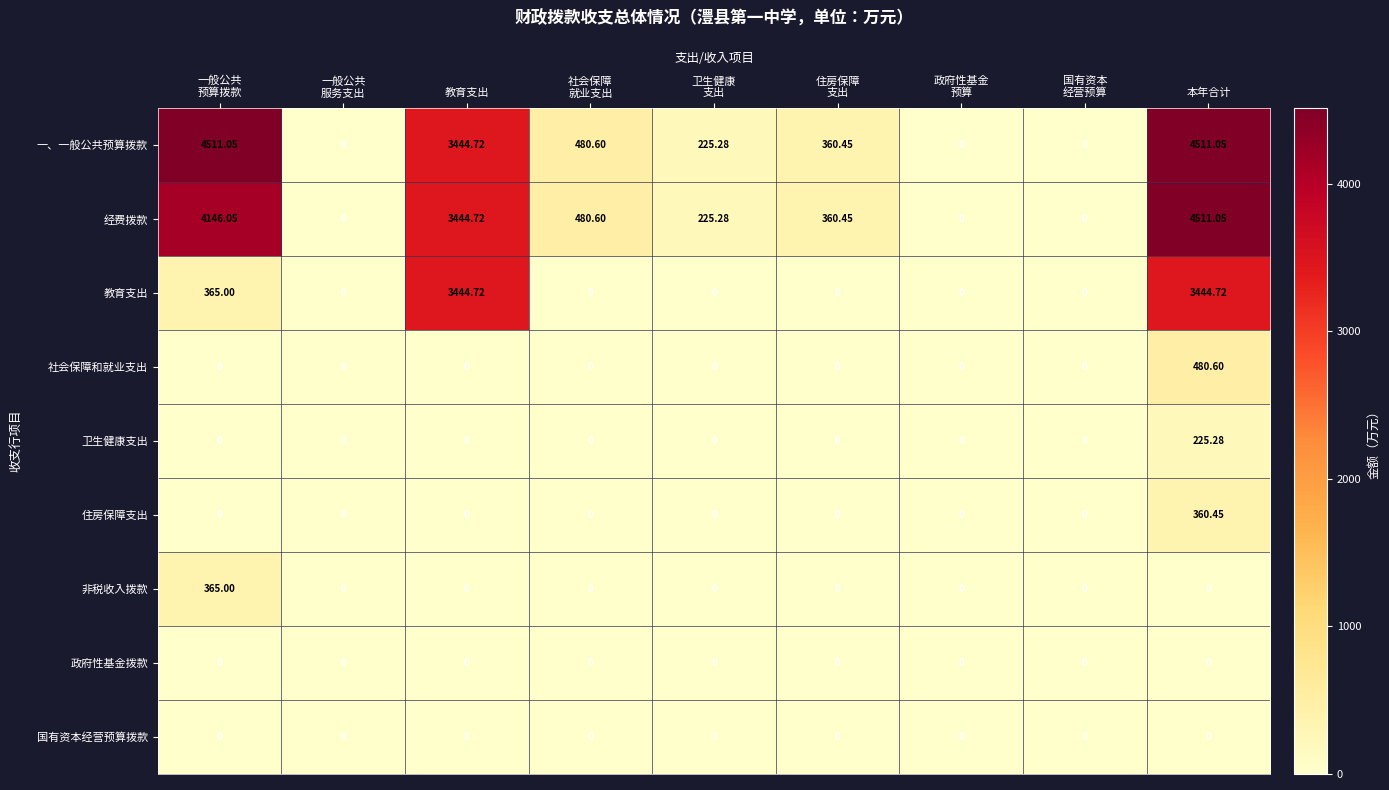

At which label is 经费拨款 closest to 2255?

教育支出